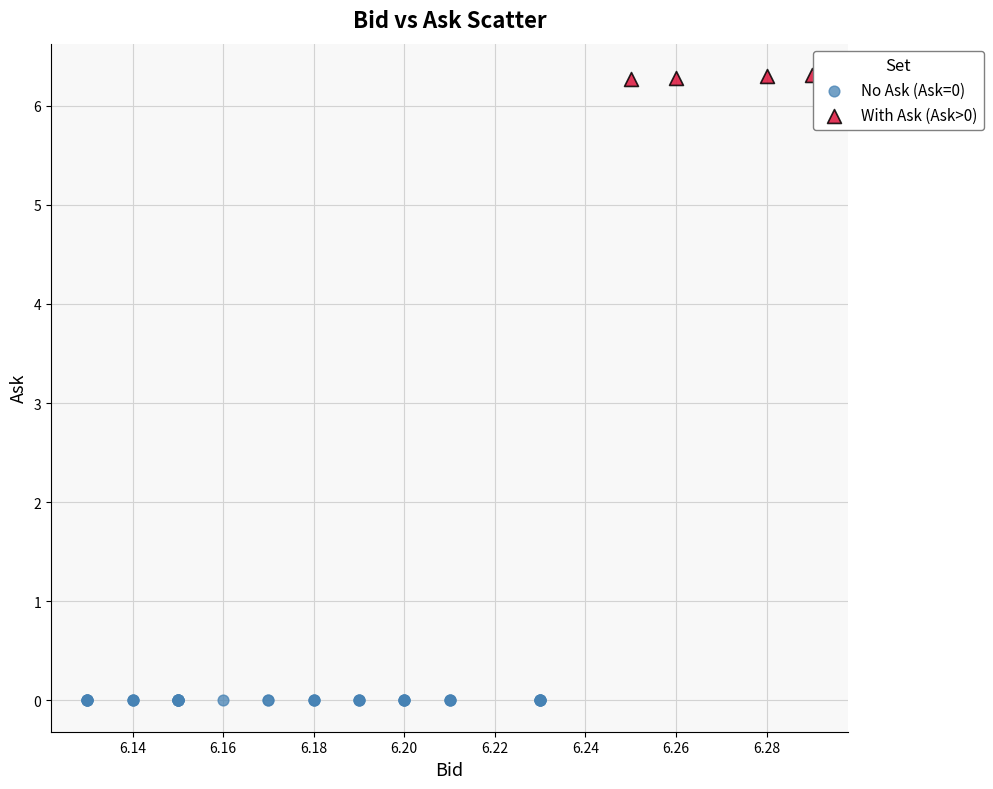

Which series contains the lowest Y value?

No Ask (Ask=0)